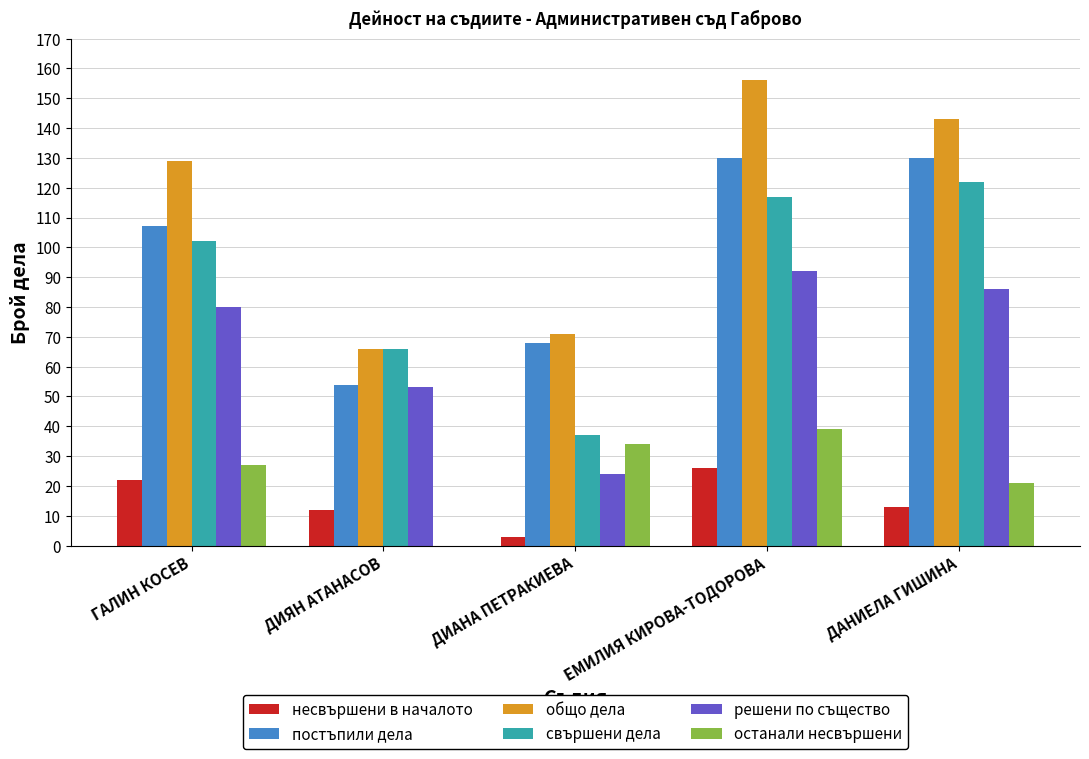

What are all the series names shown in the legend?

несвършени в началото, постъпили дела, общо дела, свършени дела, решени по същество, останали несвършени